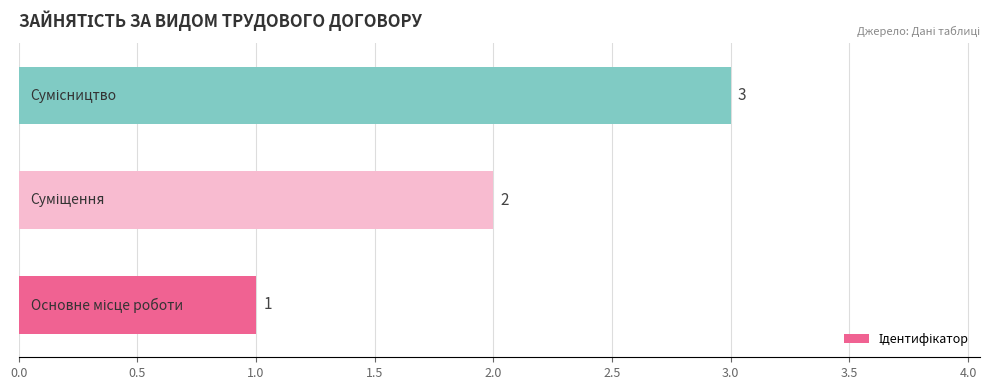

How many values are between 1 and 3?

3